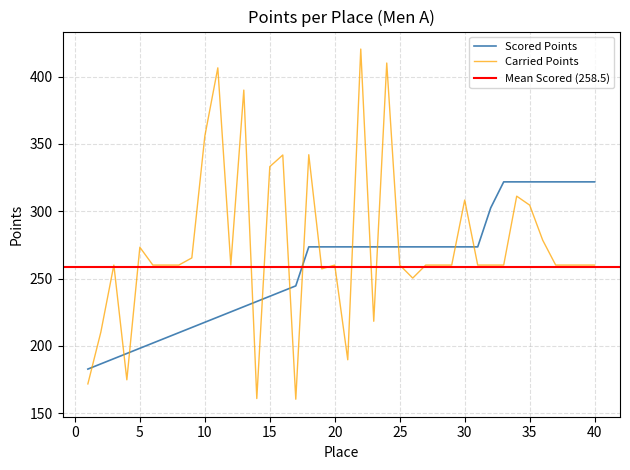

How many values in the Scored Points series are below 273?

17